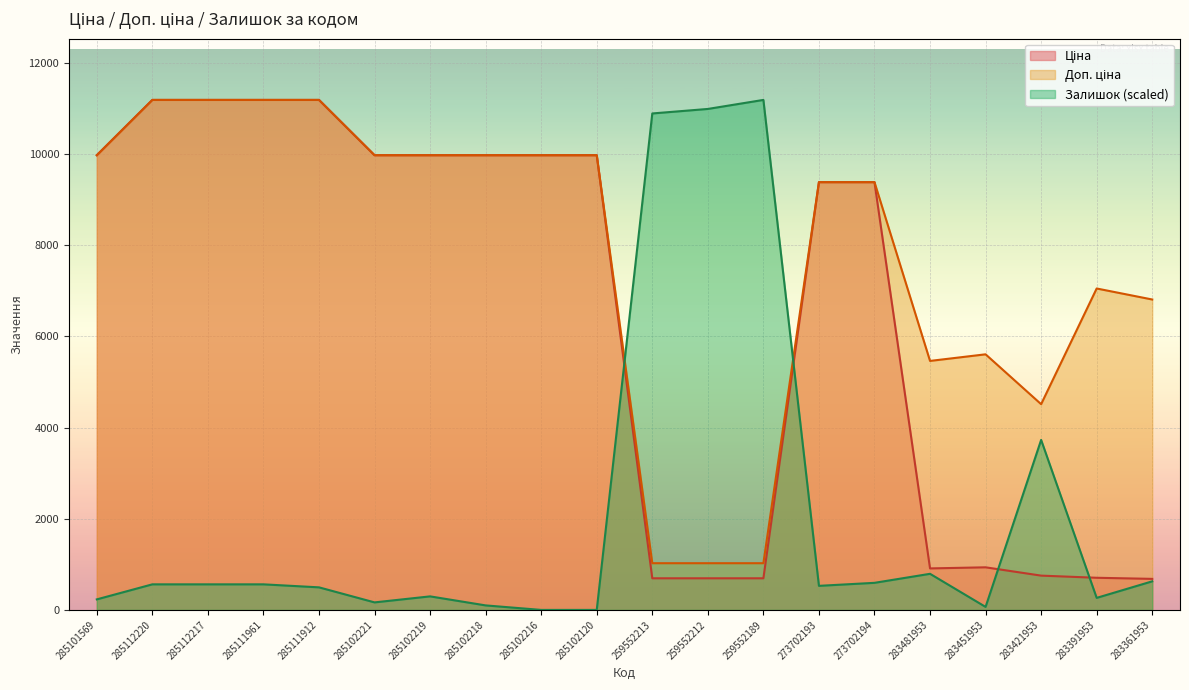

How many lines are shown in the chart?

3